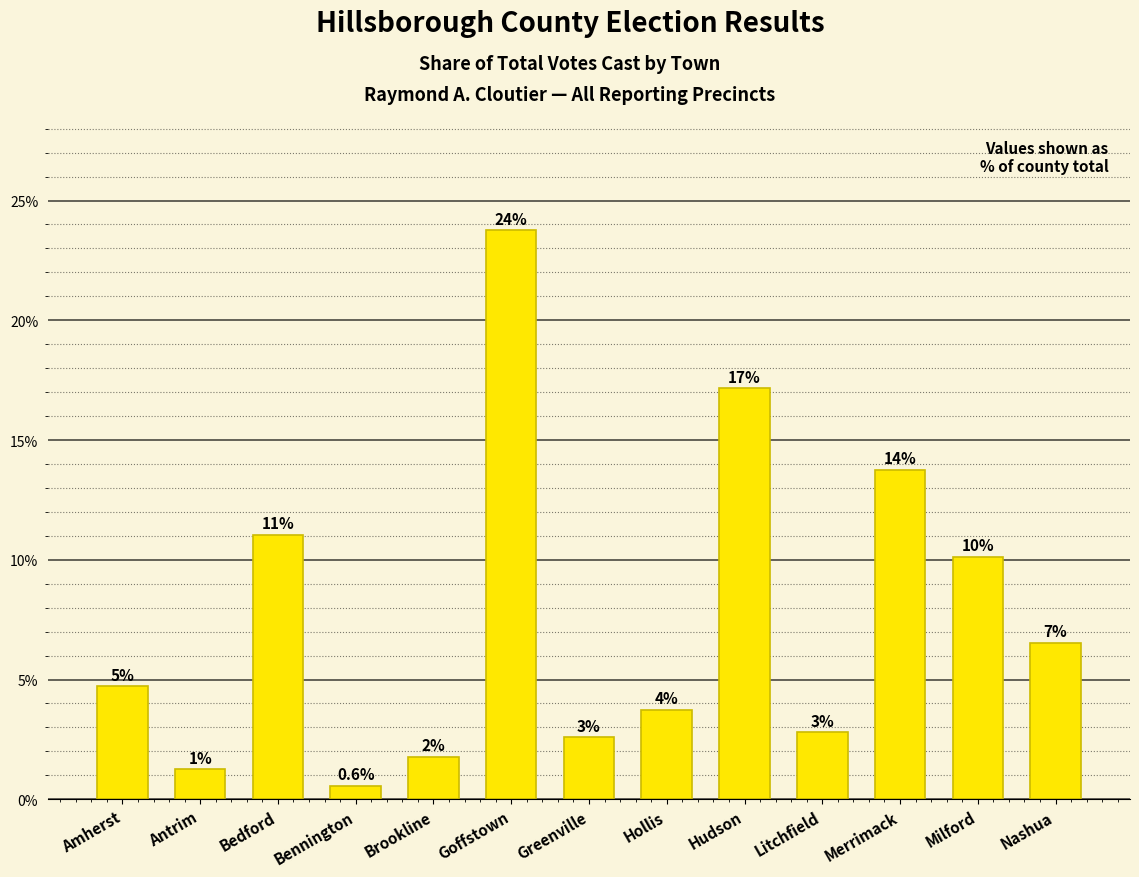

Reading left to right, extract all data points from this chart.

Amherst=4.7	Antrim=1.2	Bedford=11.0	Bennington=0.6	Brookline=1.8	Goffstown=23.8	Greenville=2.6	Hollis=3.7	Hudson=17.2	Litchfield=2.8	Merrimack=13.8	Milford=10.1	Nashua=6.5